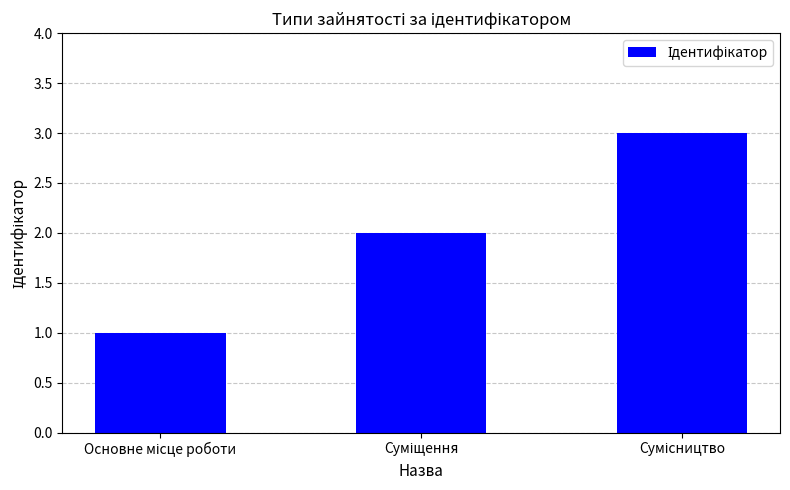

What is the maximum value shown in the chart?

3